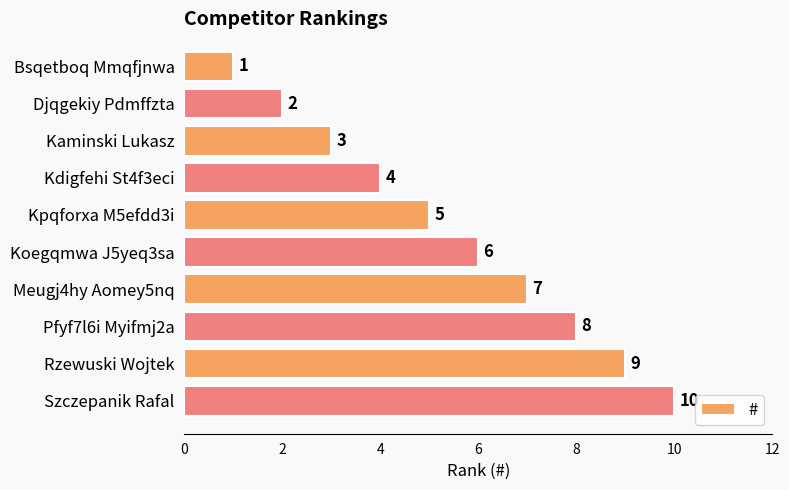

How many bars are there in total?

10